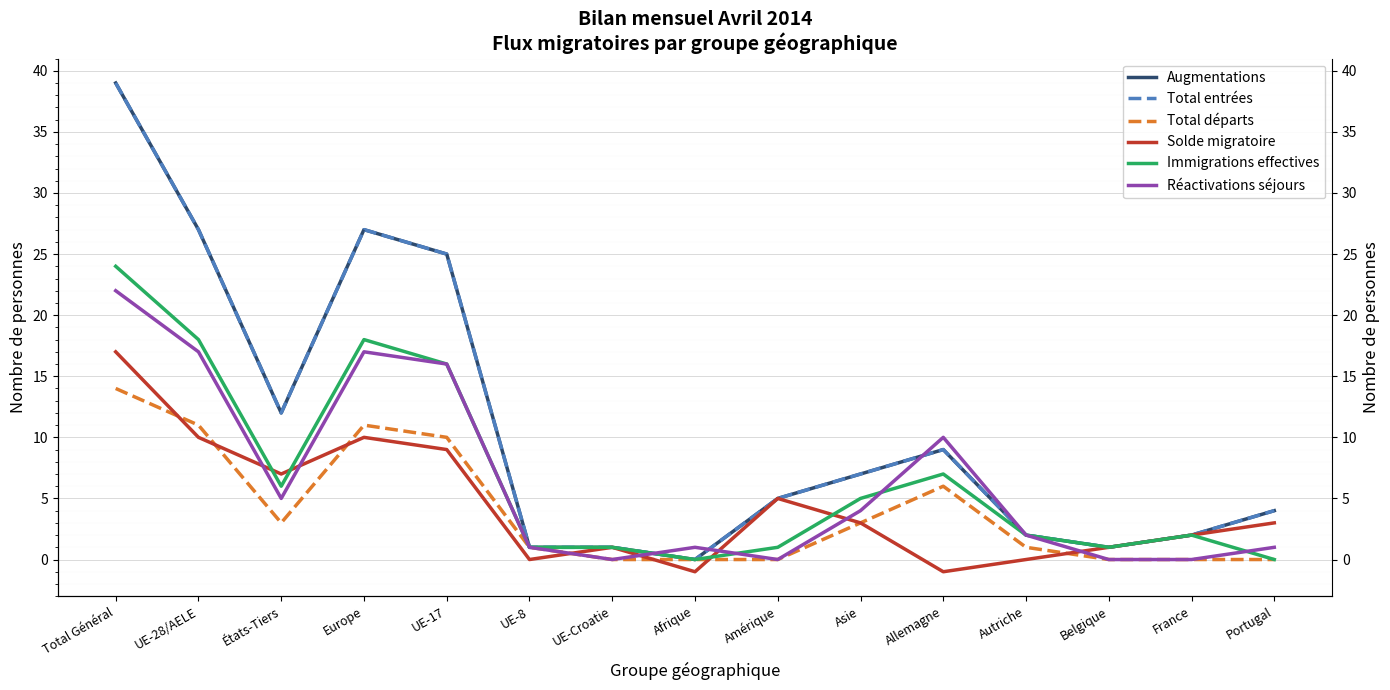

The Augmentations series shows 39 at Total Général. True or false?

True